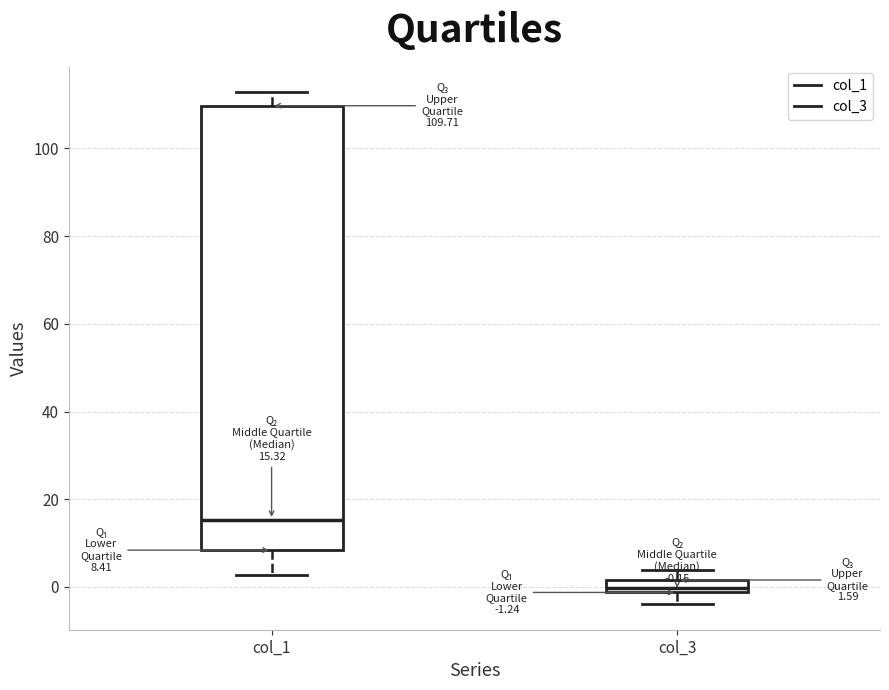

Comparing the boxes themselves (not the whiskers), which one is the tallest?

col_1